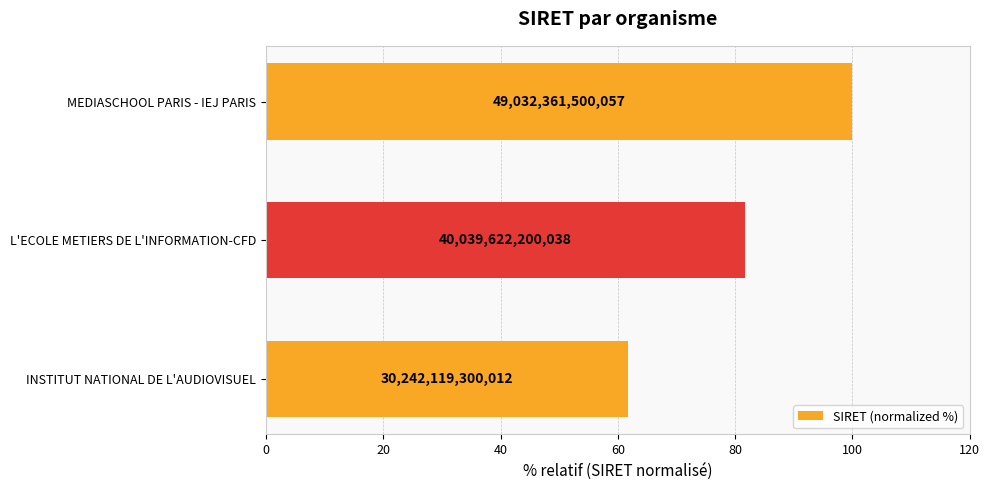

Are the bars horizontal?

Yes